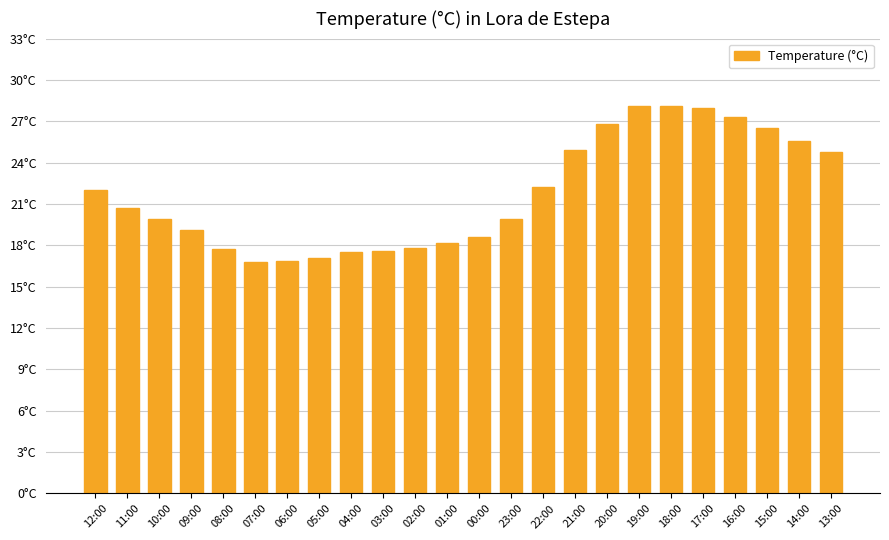

Reading right to left, what are all the values shown in this chart?

24.8	25.6	26.5	27.3	28.0	28.1	28.1	26.8	24.9	22.2	19.9	18.6	18.2	17.8	17.6	17.5	17.1	16.9	16.8	17.7	19.1	19.9	20.7	22.0